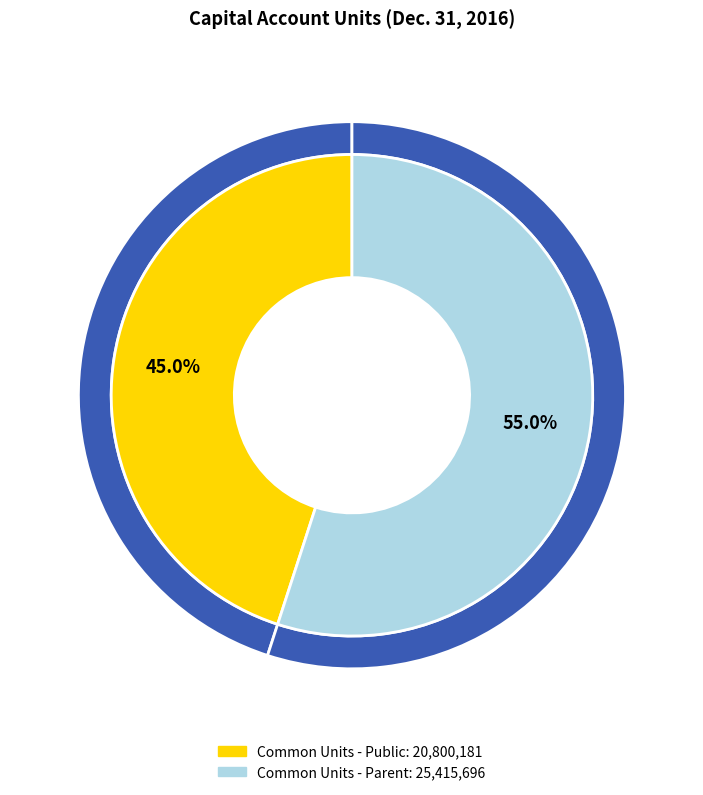

What is the change in value from Common Units - Public (Limited partners' capital account units) to Common Units - Parent (Limited partners' capital account units)?

+4615515